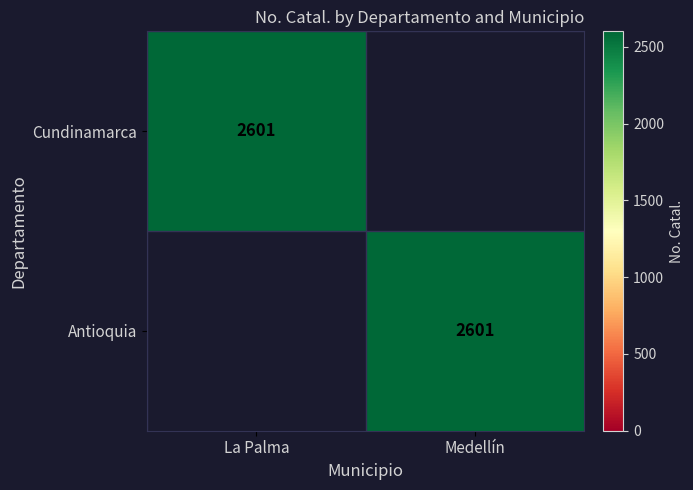

At which category is the sum across all series the highest?

La Palma